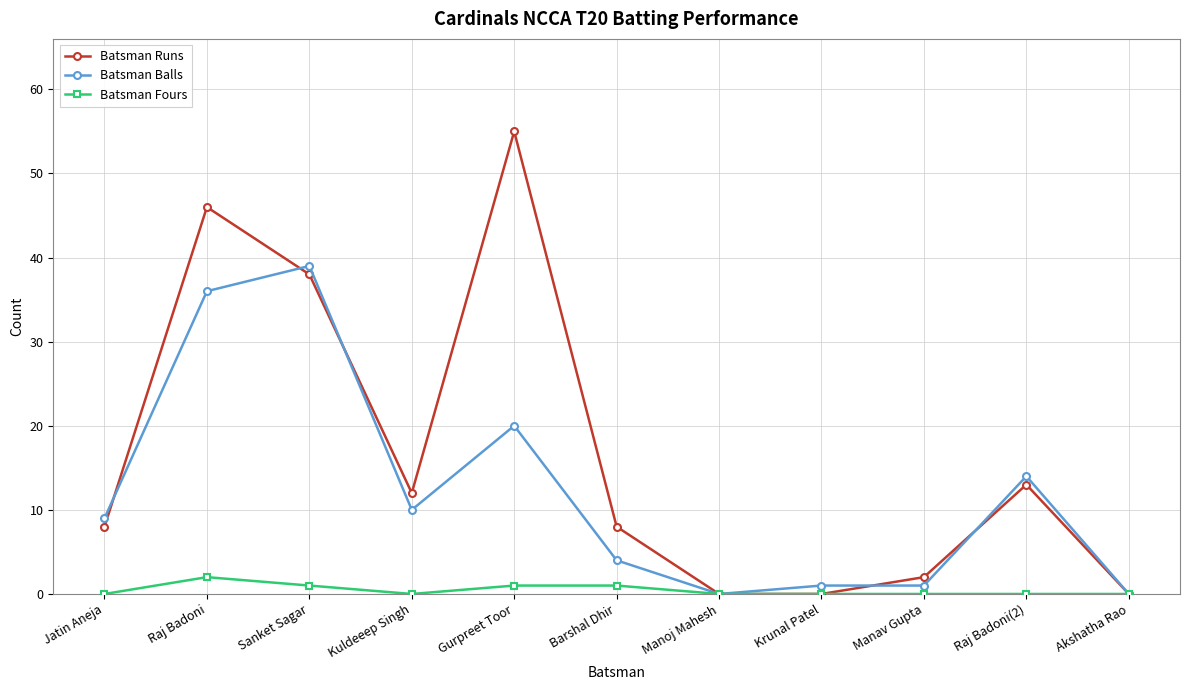

Which category has the highest value in the Batsman Balls series?

Sanket Sagar